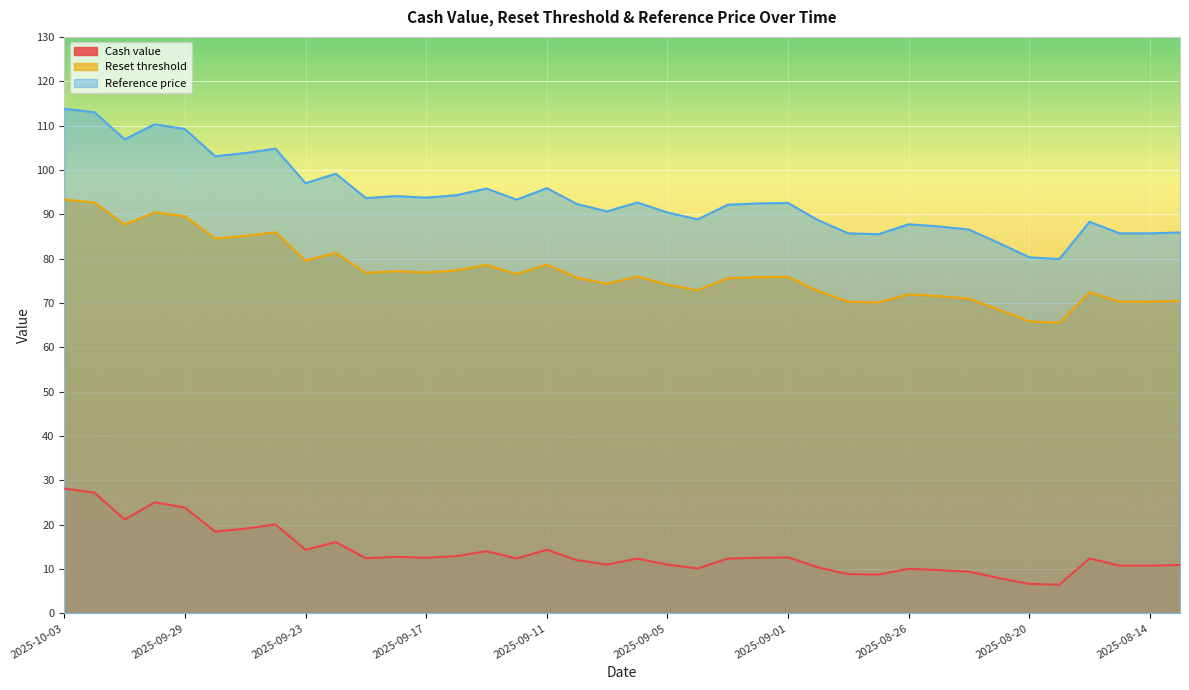

How many lines are shown in the chart?

3